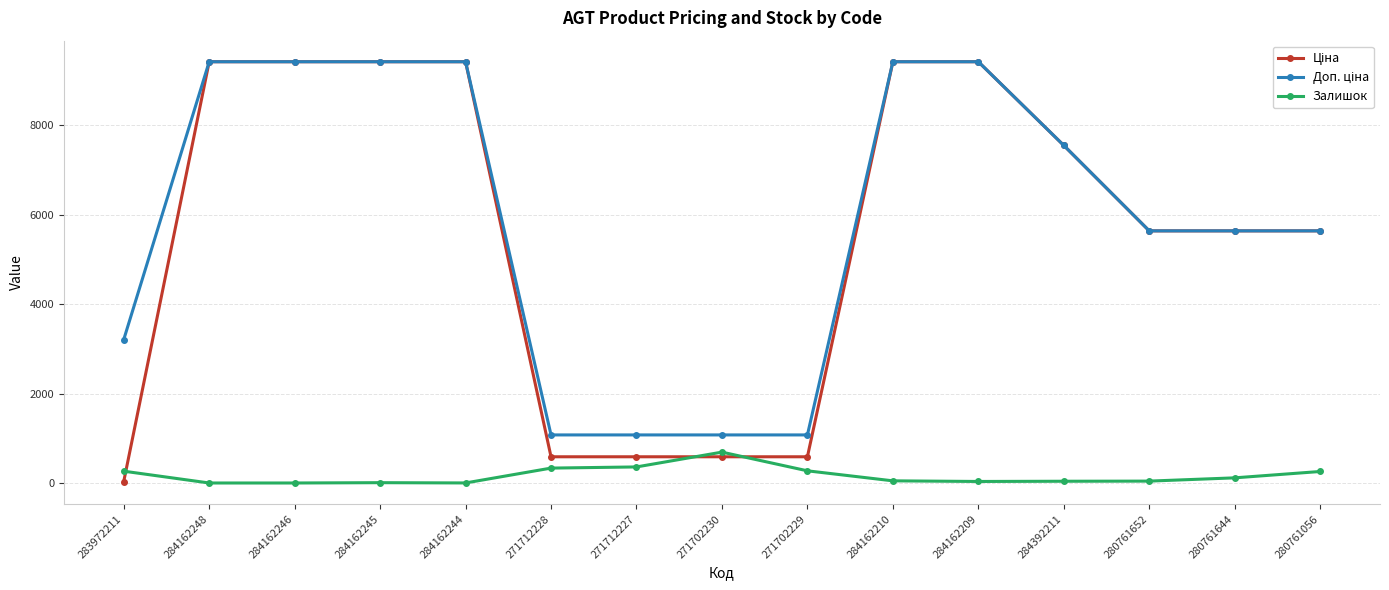

What is the spread (max minus min) of values at 284162248?

9416.9